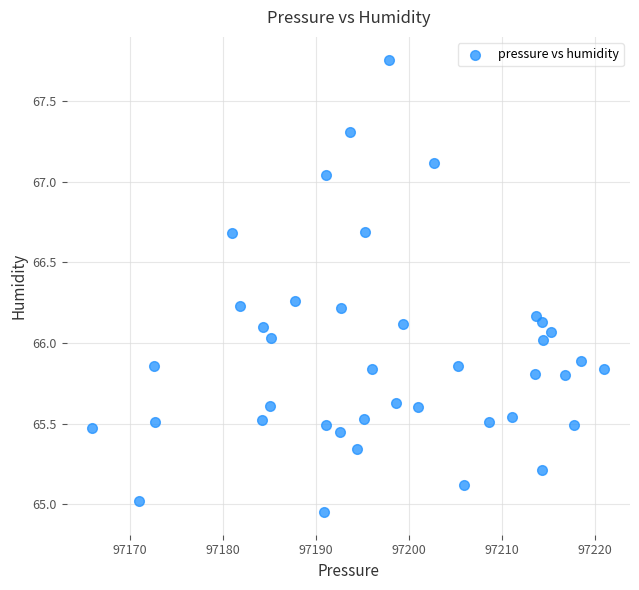

What is the range of Y values (max minus min)?

2.8